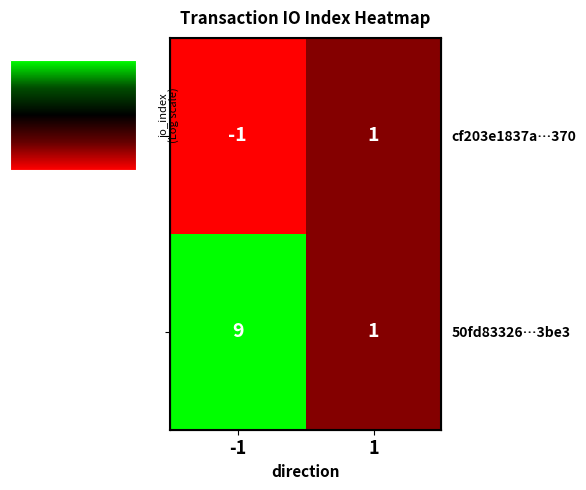

What is the difference between the 50fd83326…3be3 values at -1 and 1?

8